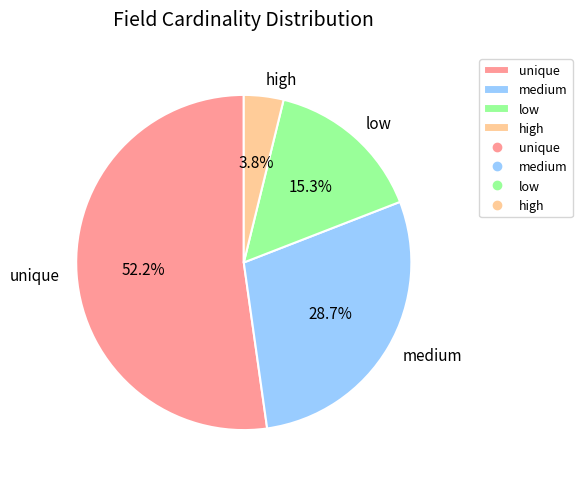

How many slices are in this pie chart?

4